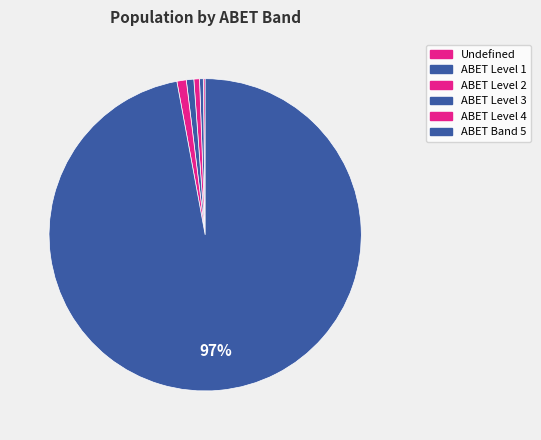

Which category has the biggest portion of the pie?

ABET Band 5